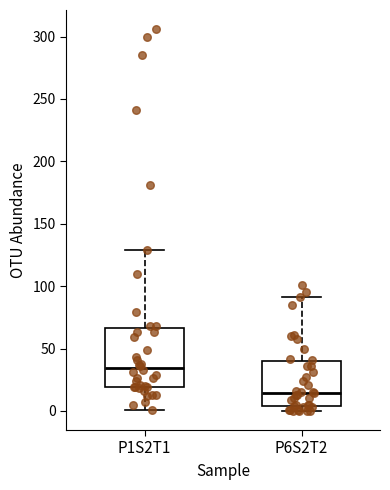

Reading left to right, transcribe this box plot: for each box, give where its median line is, the range the box spans, and where its two whiskers end, as read against the y-axis. The values are not printed on the chart, so give them approximately, as read against the axis.

P1S2T1: median 35, box 20 to 65, whiskers 0 to 130
P6S2T2: median 15, box 5 to 40, whiskers 0 to 90